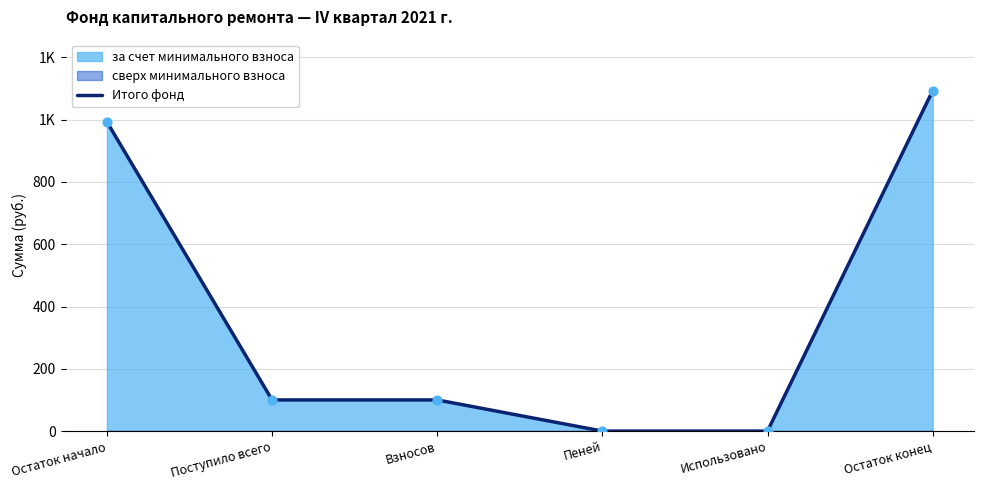

Which has a higher value, Взносов or Использовано?

Взносов